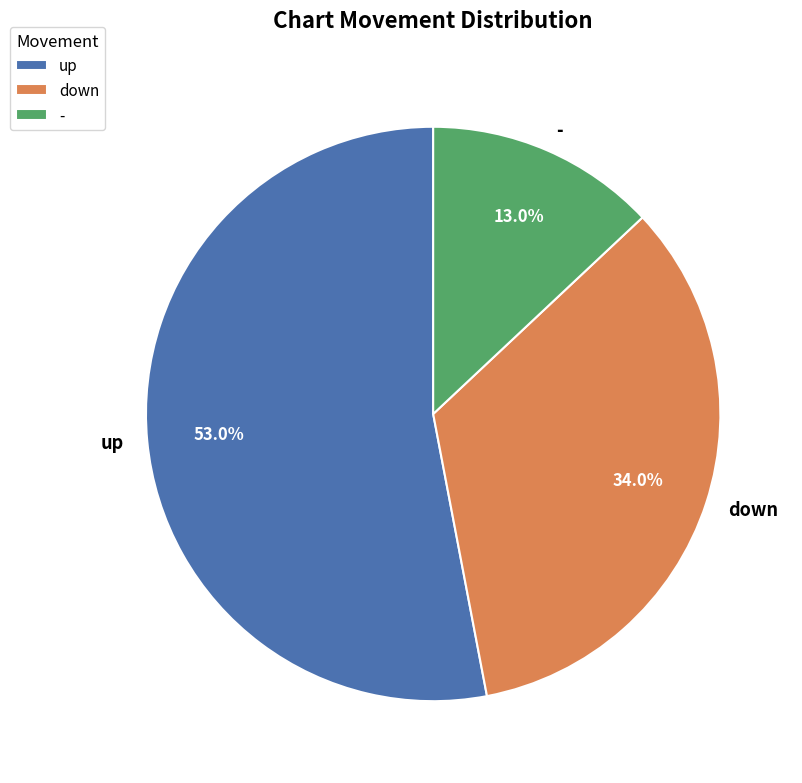

Rank the categories by value from lowest to highest.

-, down, up